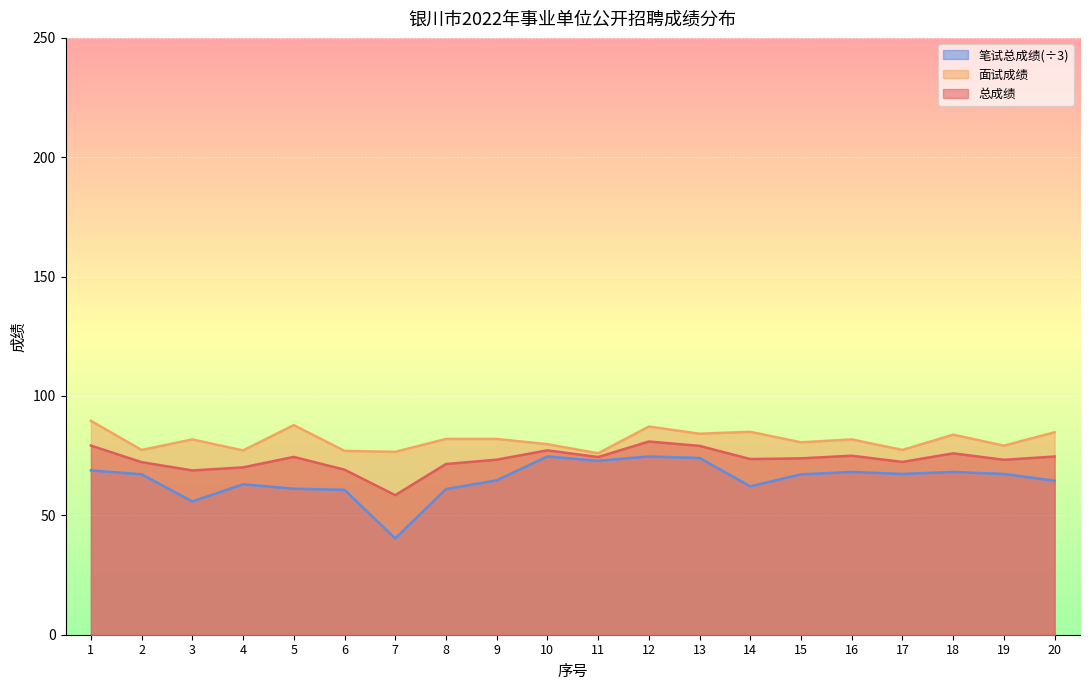

In 笔试总成绩, how many points are lower than both neighbors (excluding endpoints)?

5